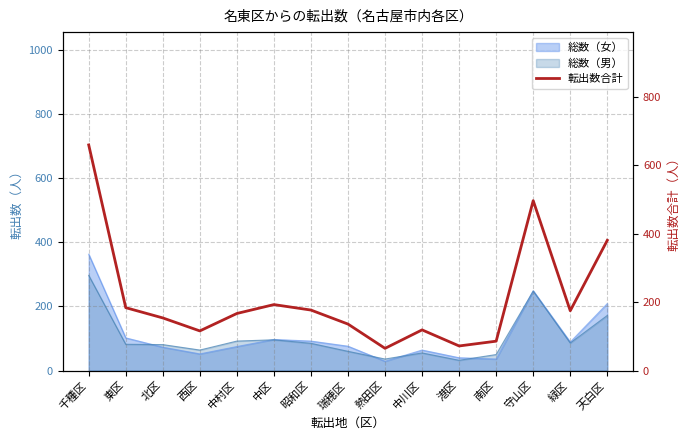

What is the label of the 15th point from the left?

天白区